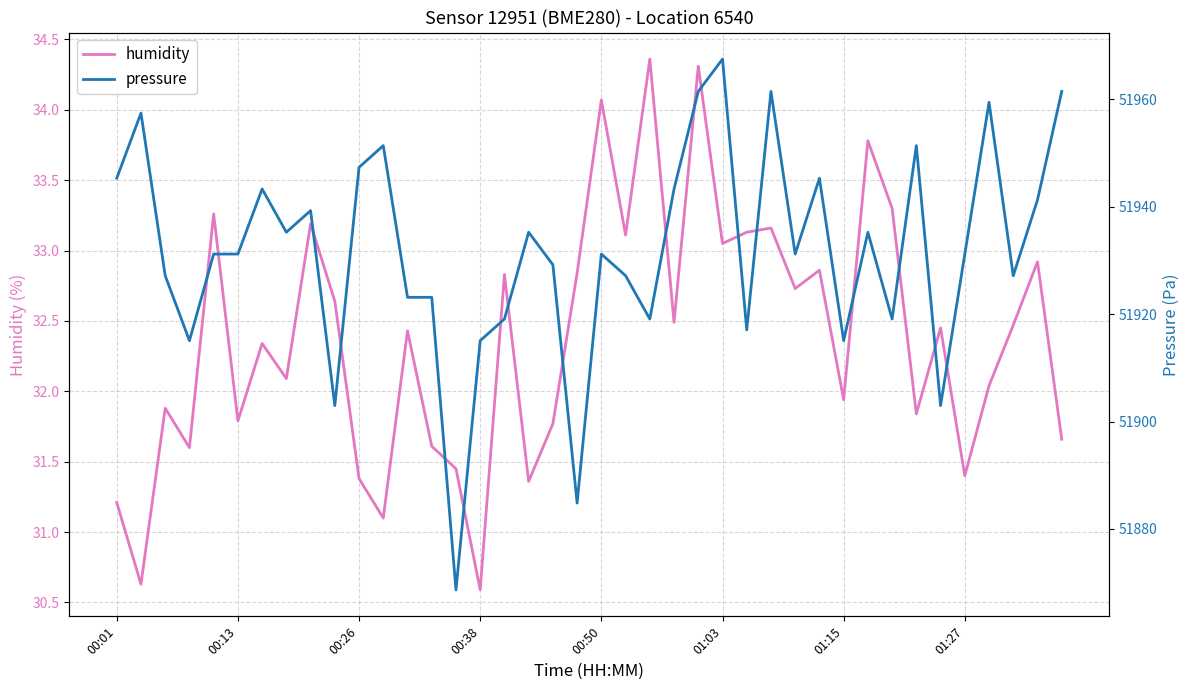

Which category has the lowest value in the humidity series?

00:38